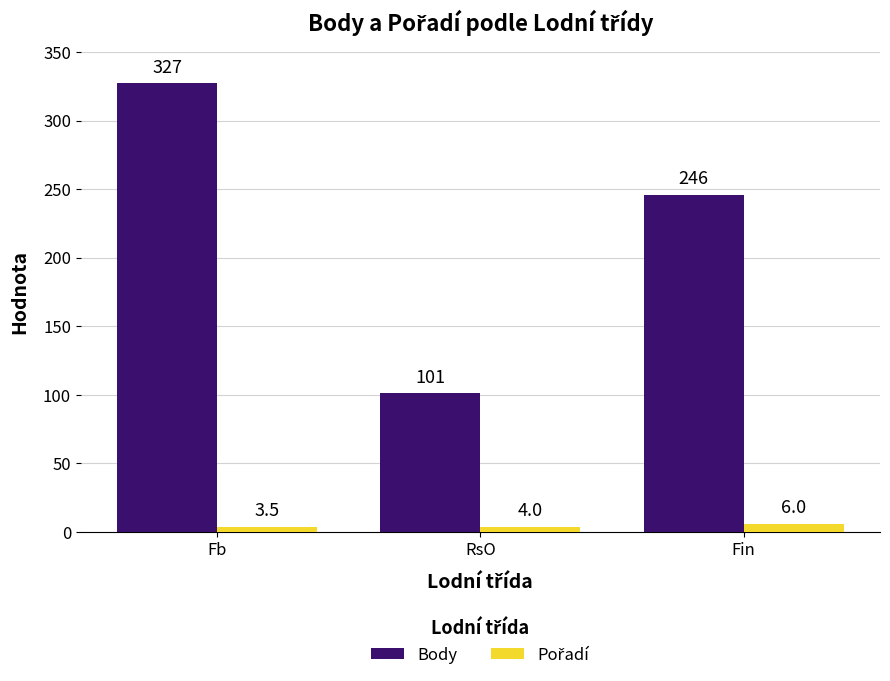

Count the number of data series in this chart.

2